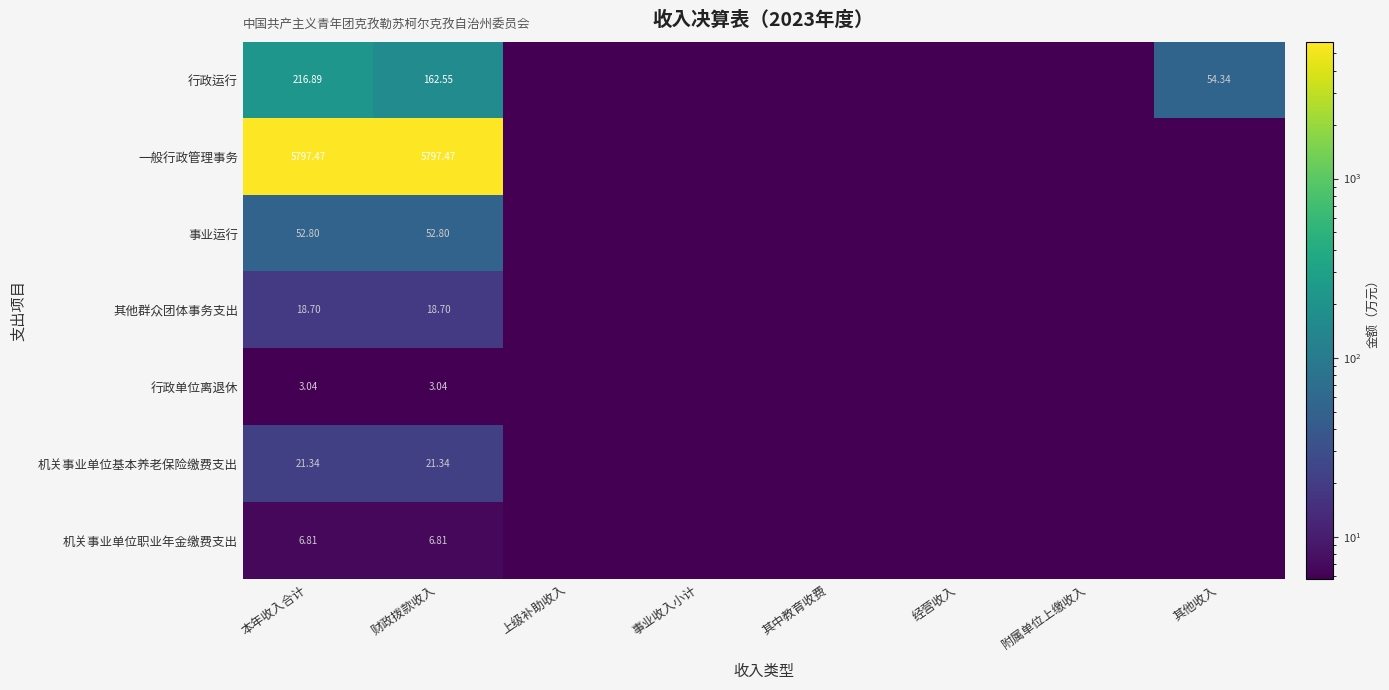

Rank the series at 财政拨款收入 from highest to lowest value.

一般行政管理事务, 行政运行, 事业运行, 机关事业单位基本养老保险缴费支出, 其他群众团体事务支出, 机关事业单位职业年金缴费支出, 行政单位离退休